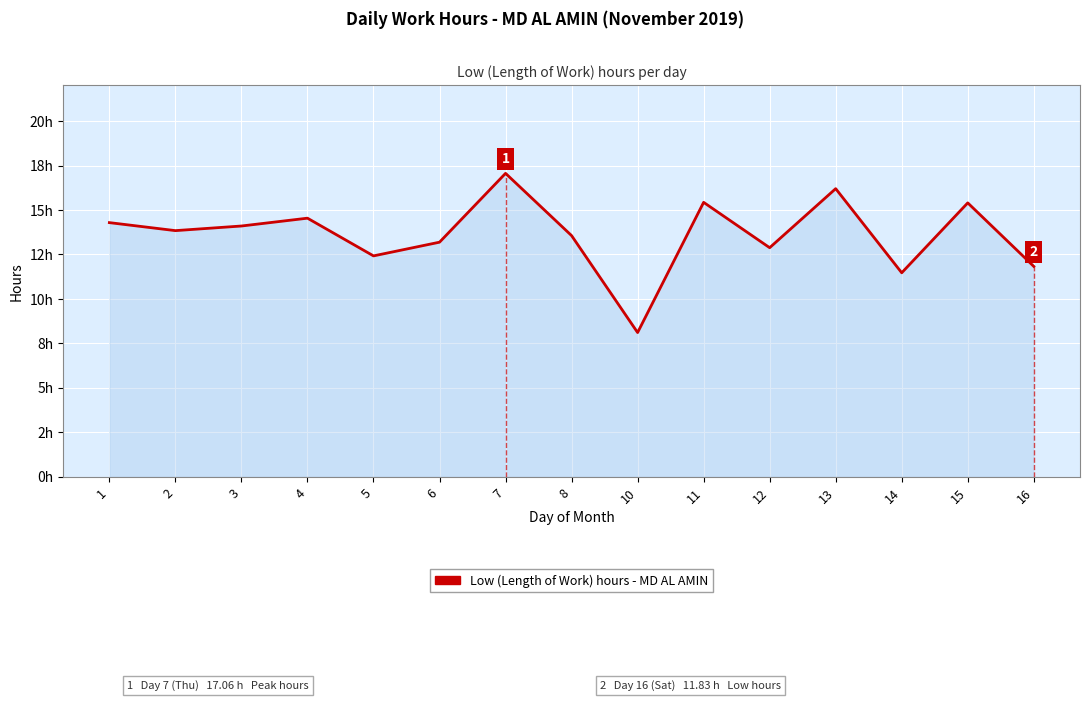

Does the chart have visible grid lines?

Yes